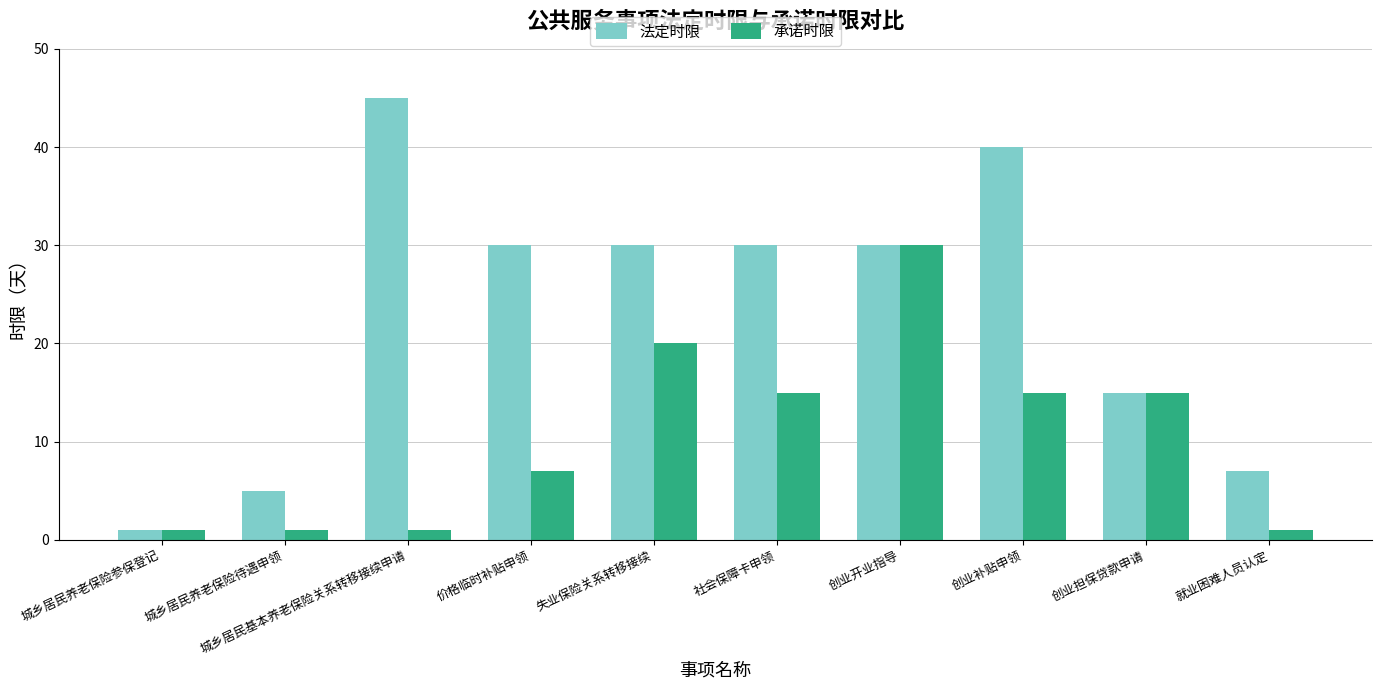

Is the value of 法定时限 at 失业保险关系转移接续 greater than the value of 承诺时限 at 创业担保贷款申请?

Yes